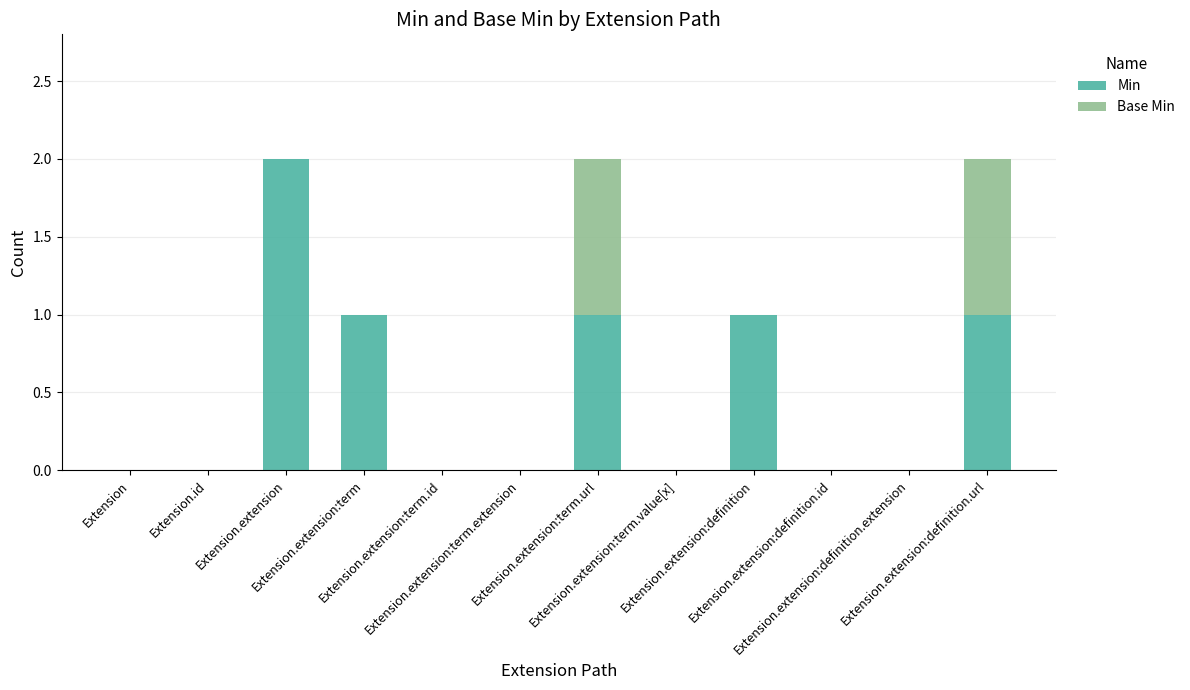

What is the sum of all Min values?

6